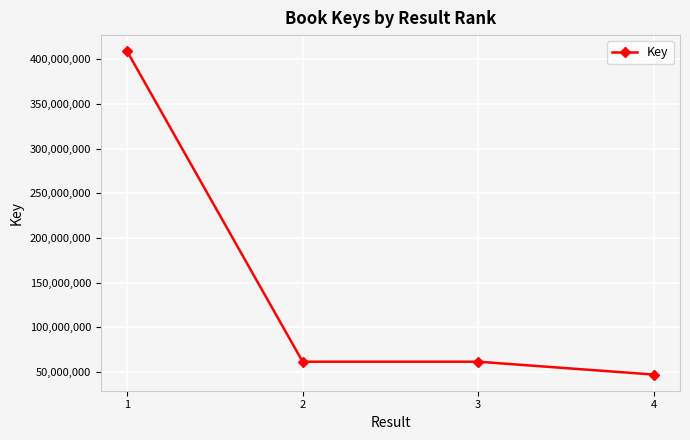

True or false: the data shows 409140056 at 1.

True